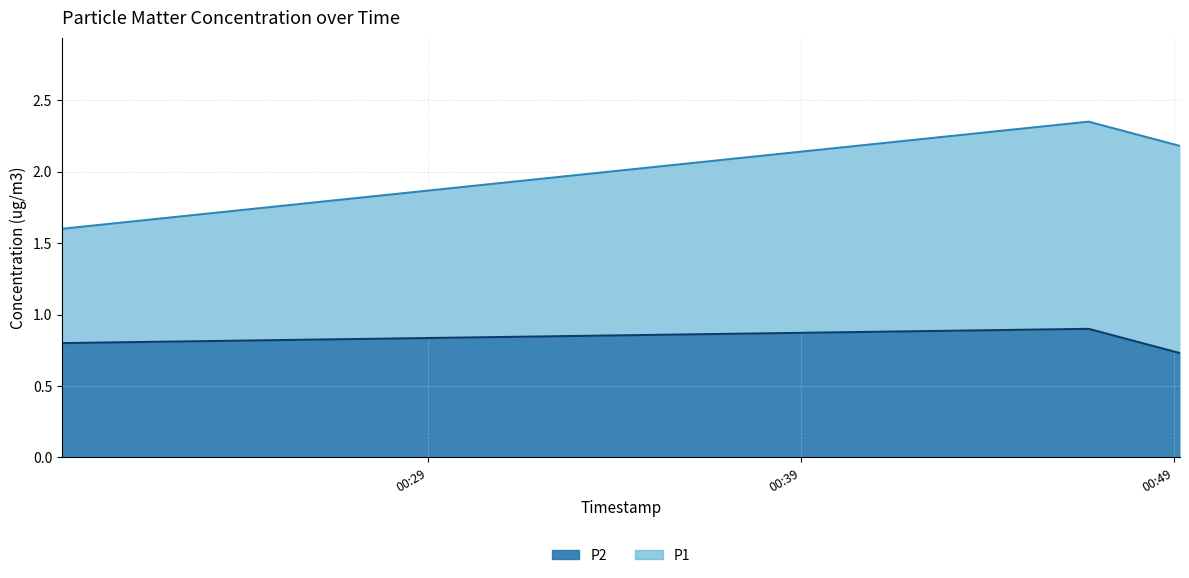

Which category has the lowest value across all series?

2023-05-10T00:49:09